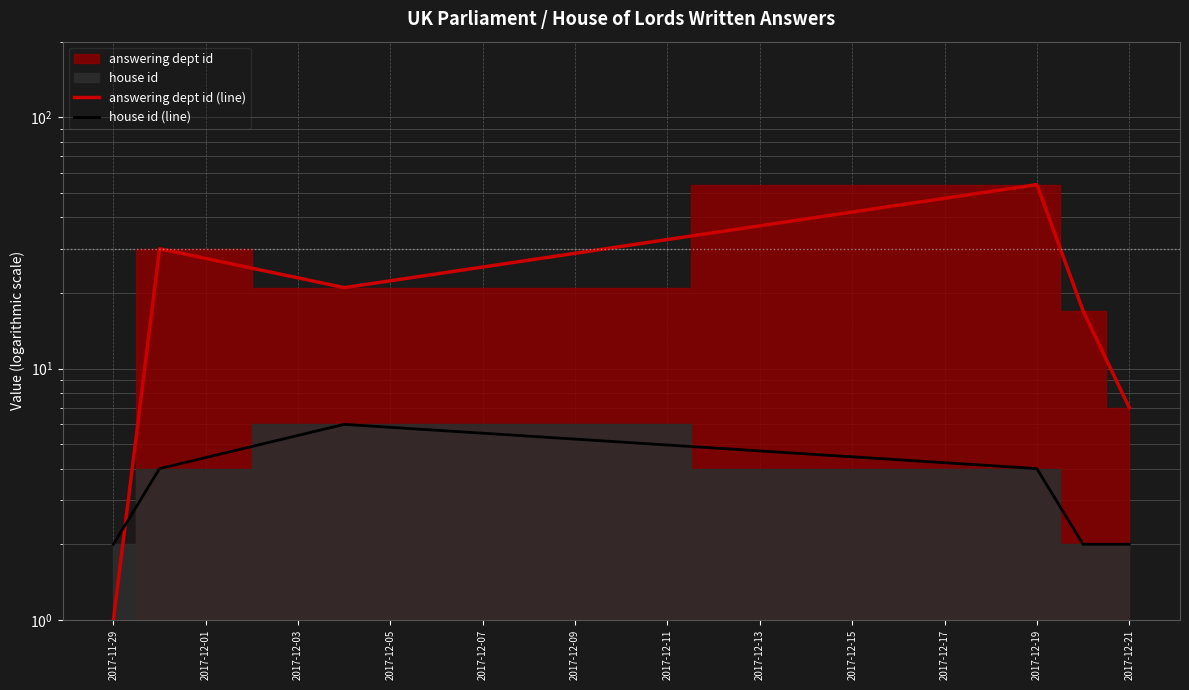

How many interior local peaks does the answering dept id (line) series have?

2